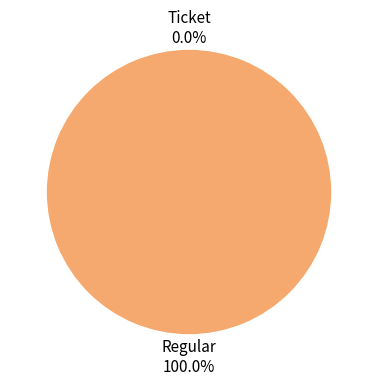

Rank the categories by value from highest to lowest.

Regular, Ticket